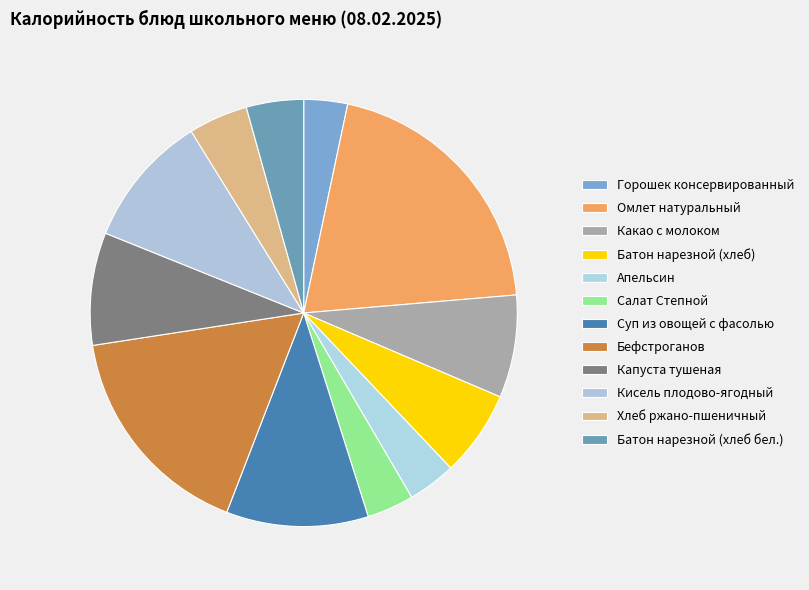

Is there a majority slice in this chart?

No